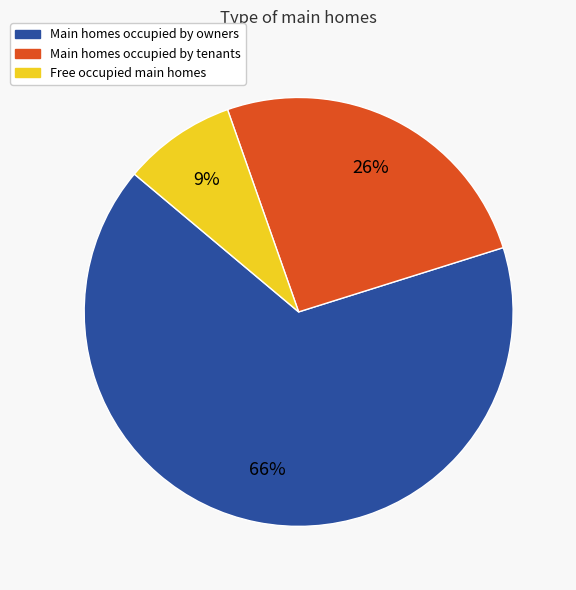

Combined, do Main homes occupied by tenants and Main homes occupied by owners account for over 50%?

Yes